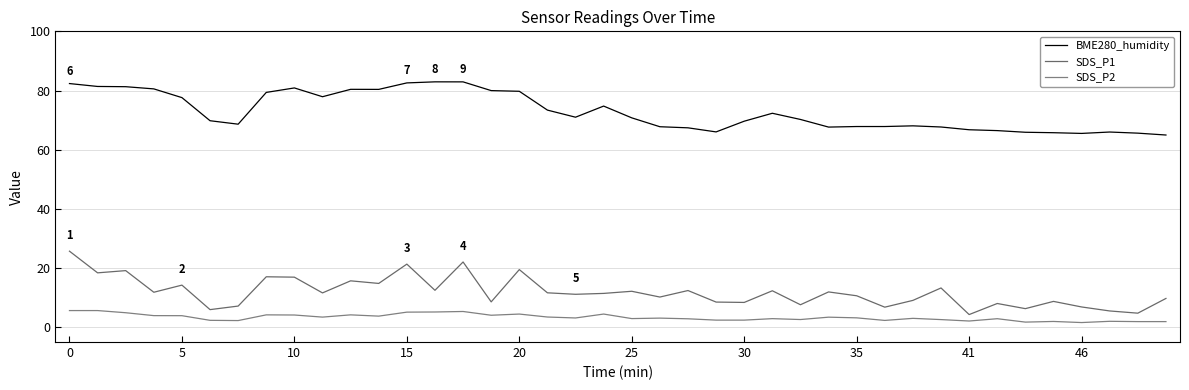

Is this an area chart (filled region under the line)?

No